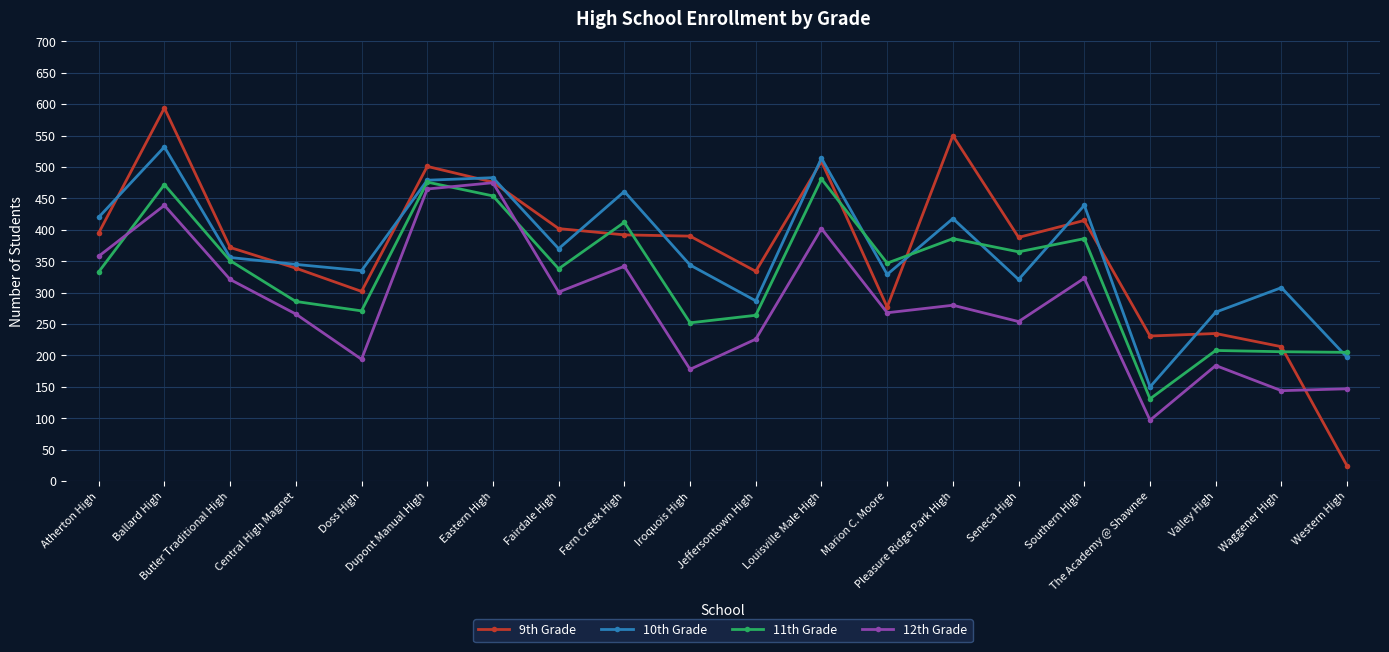

What is the approximate value of 11th Grade at Ballard High, to the nearest 5?

470